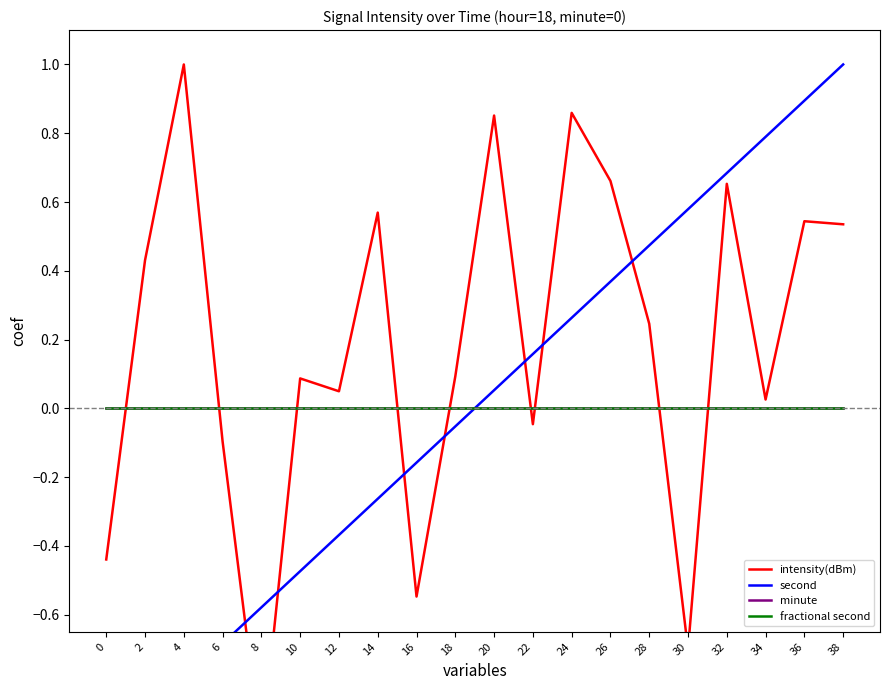

List the labels in order of fractional second value, largest first.

0, 2, 4, 6, 8, 10, 12, 14, 16, 18, 20, 22, 24, 26, 28, 30, 32, 34, 36, 38